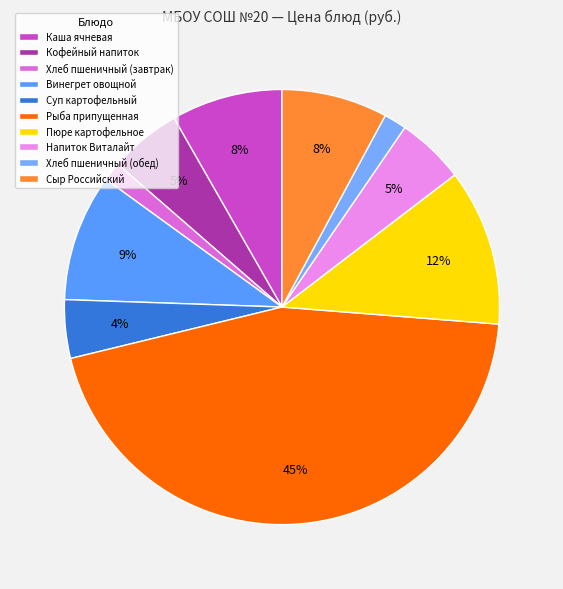

How much of the chart is everything except Пюре картофельное?

88.4%